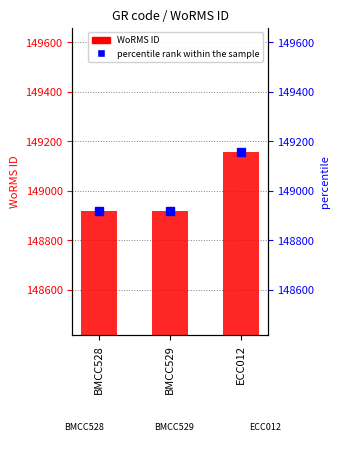

Between BMCC528 and BMCC529, which series saw the biggest shift?

WoRMS ID (count)